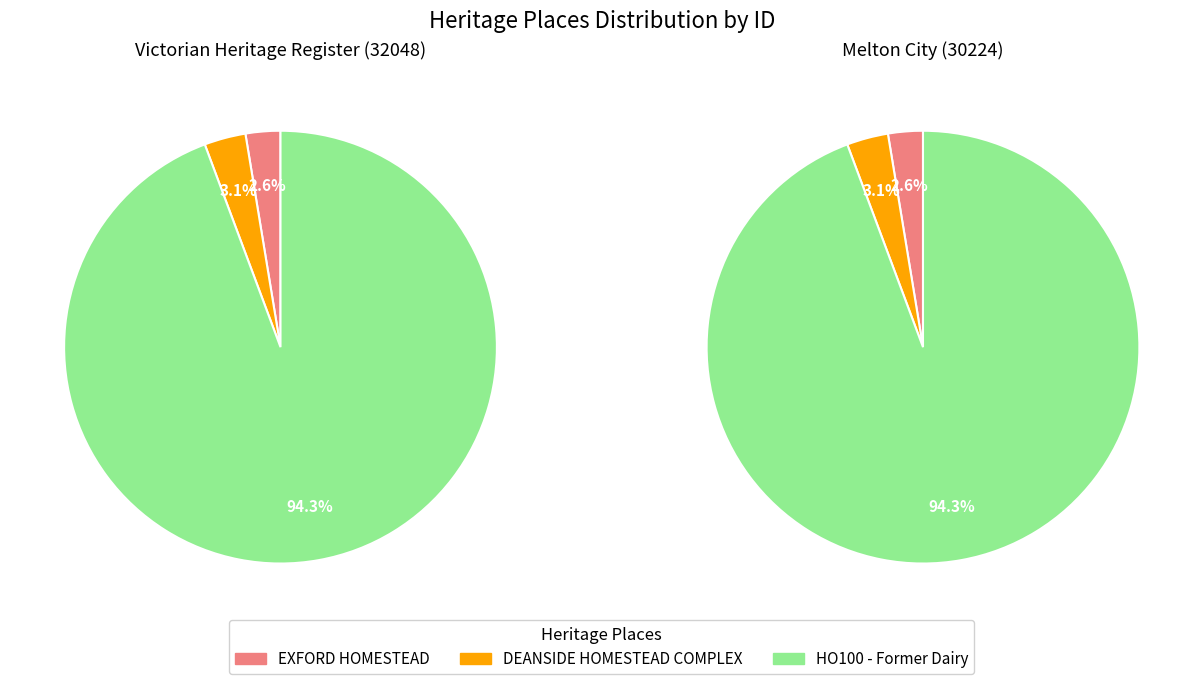

Which category has the biggest portion of the pie?

HO100 - Former Dairy